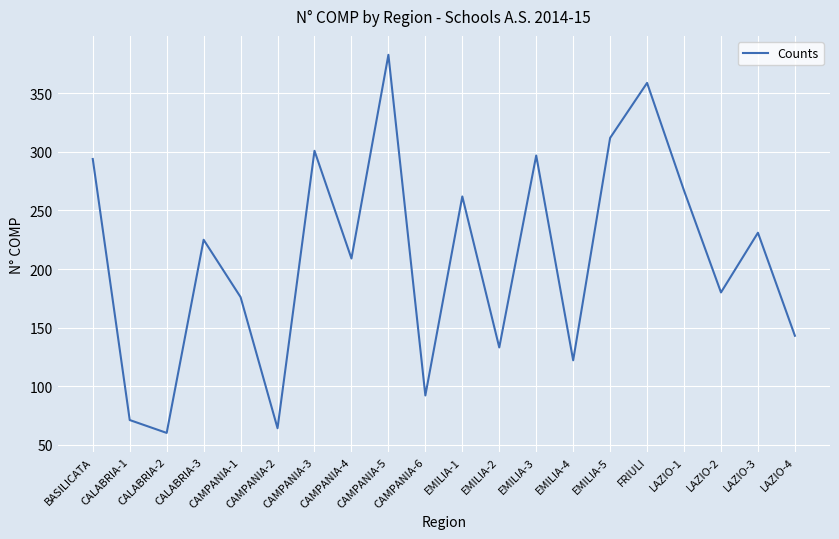

How many interior local valleys (lower than both neighbors) does the data have?

7